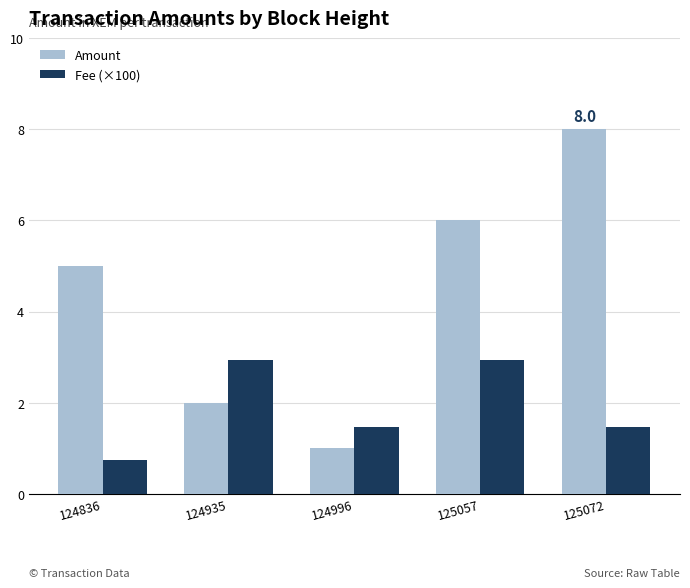

Which series has the widest spread of values?

Amount